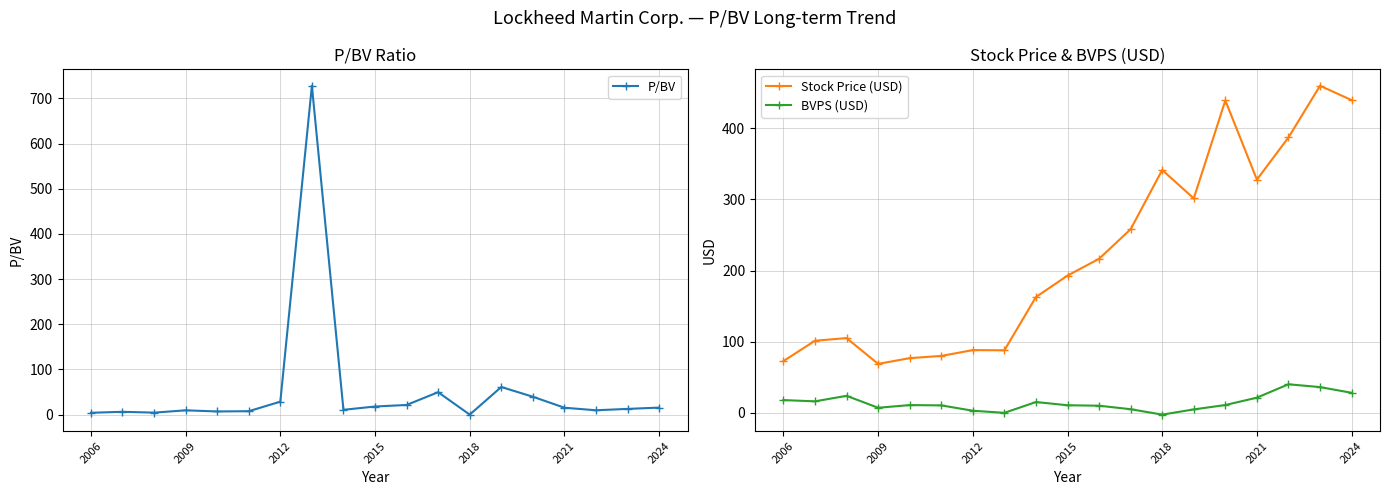

Read the BVPS (USD) value at 2012.

3.1